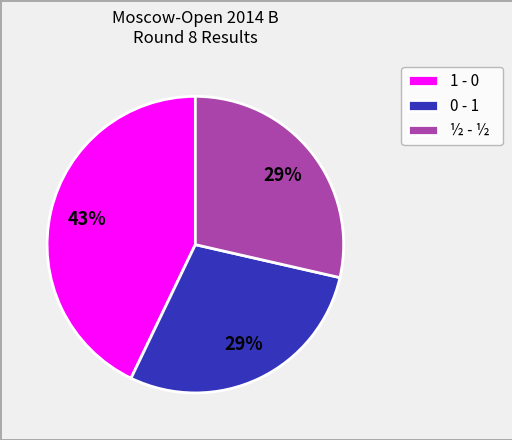

What is the largest slice in the pie chart?

1 - 0